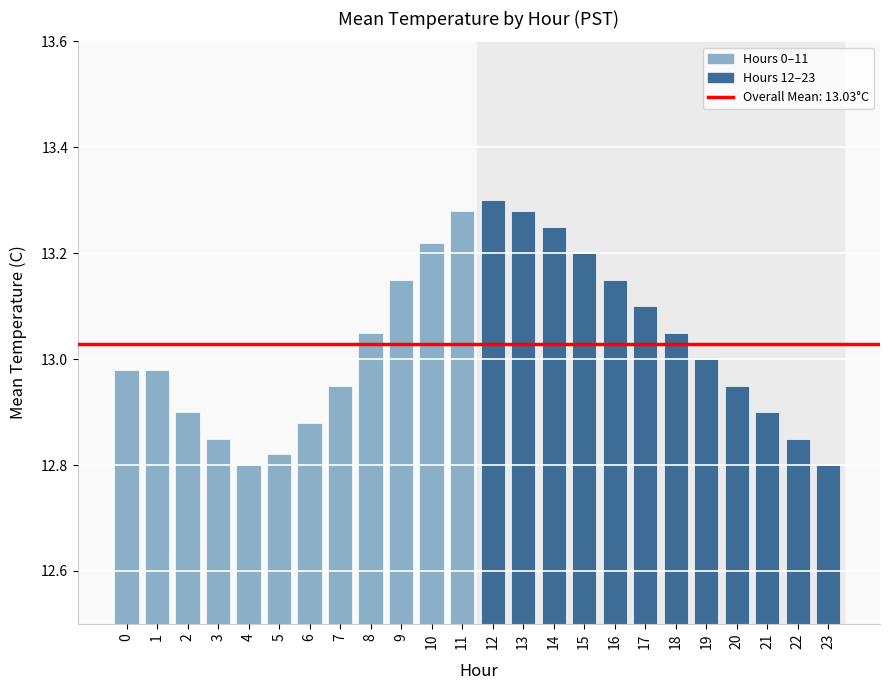

Is it true that the value at 17 is 13.1?

True